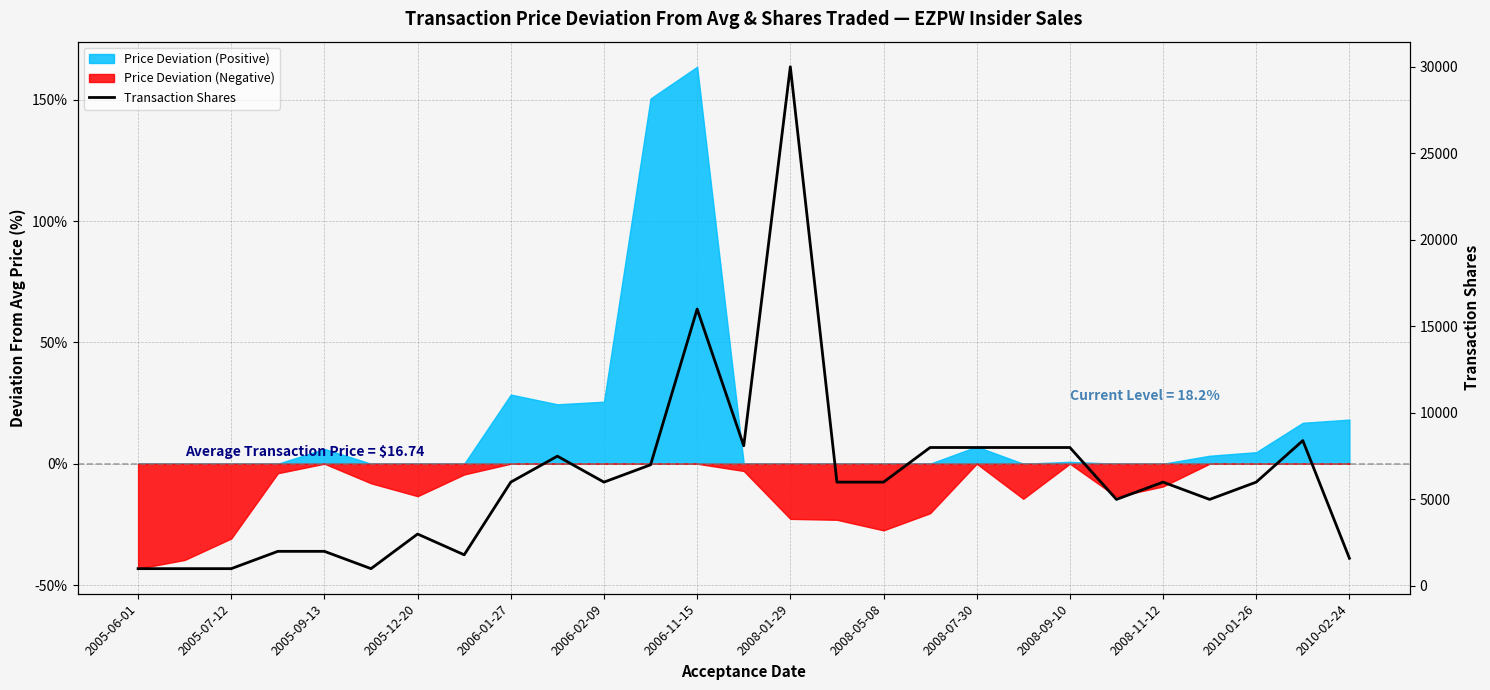

What is the change in value from 19 to 21?

-3000